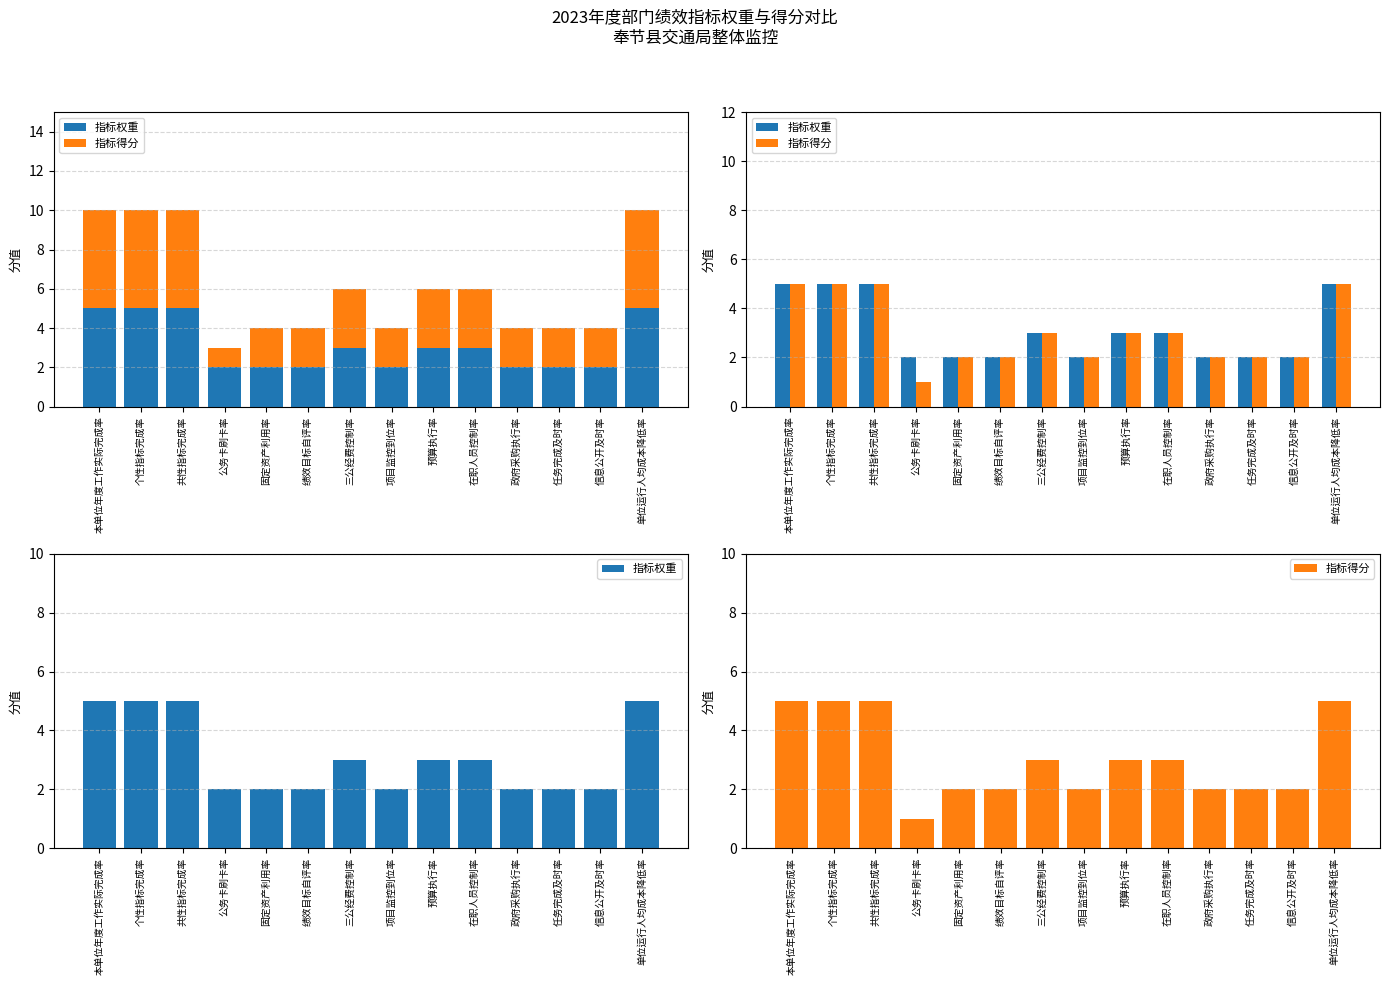

How many bars are there in each group?

2